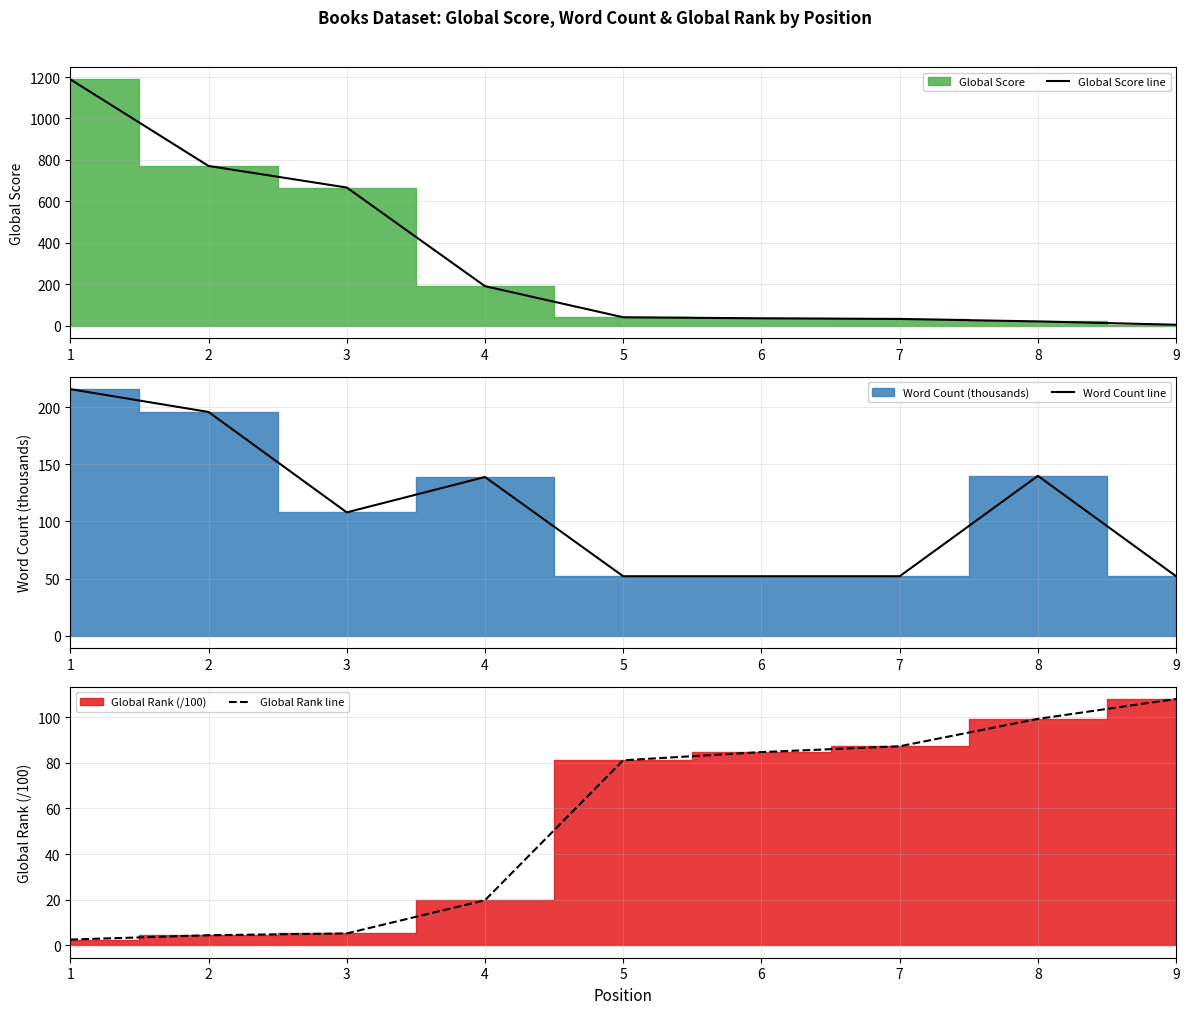

Which has a higher value, 9 or 2?

2